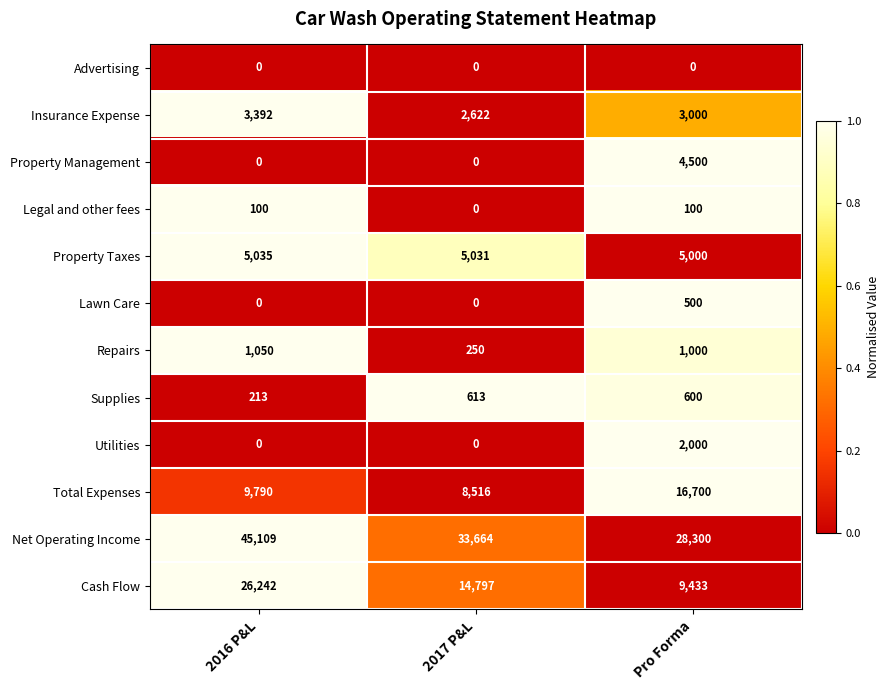

What is the total value across all series at 2016 P&L?

90931